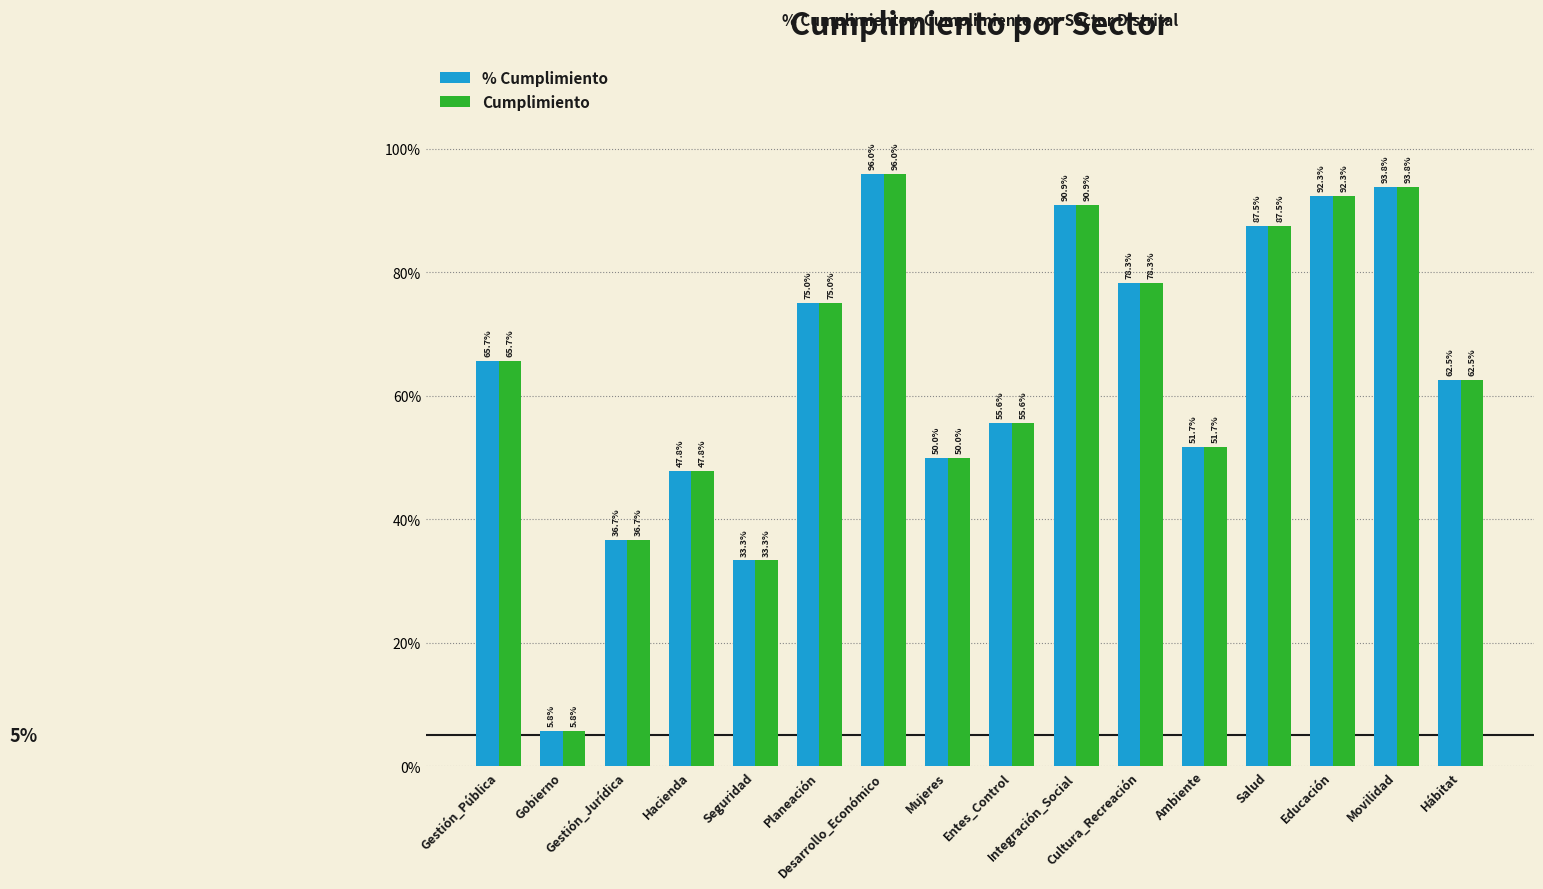

What is the sum of all % Cumplimiento values?

10.2